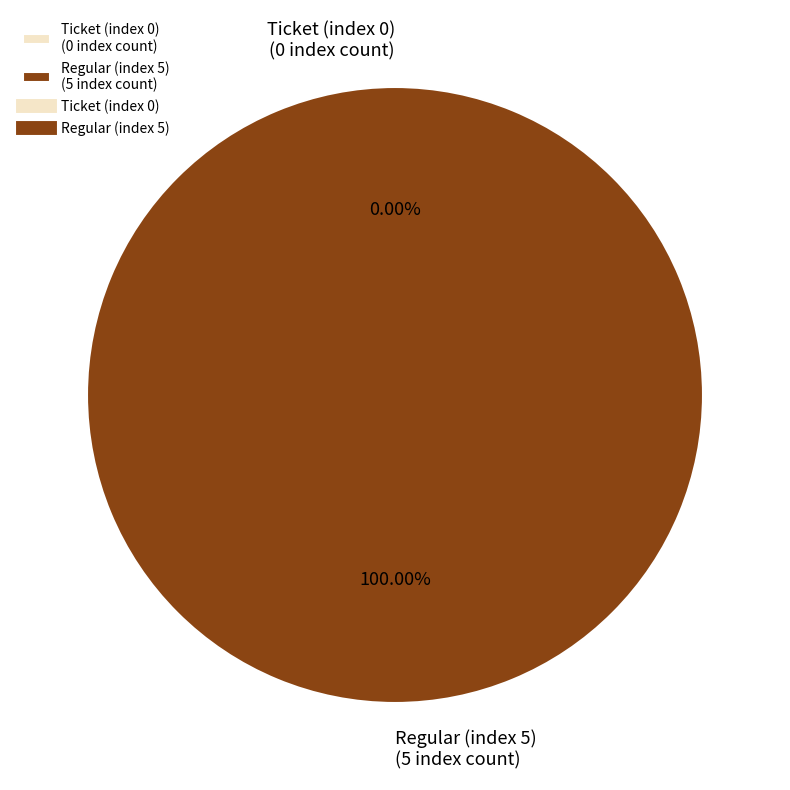

Which slice is the largest?

Regular (index 5)